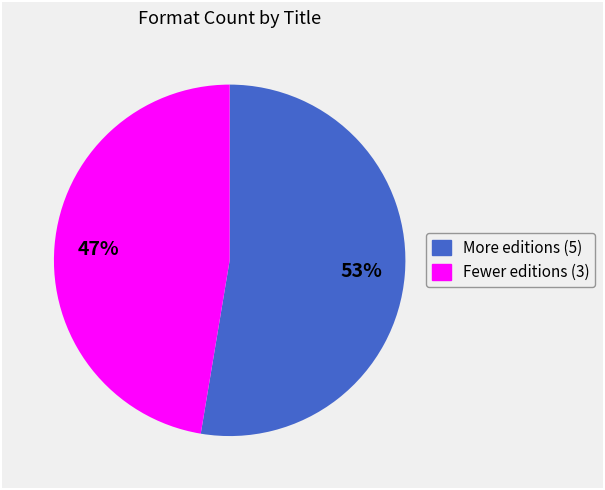

To the nearest percent, what is the average slice percentage?

50%